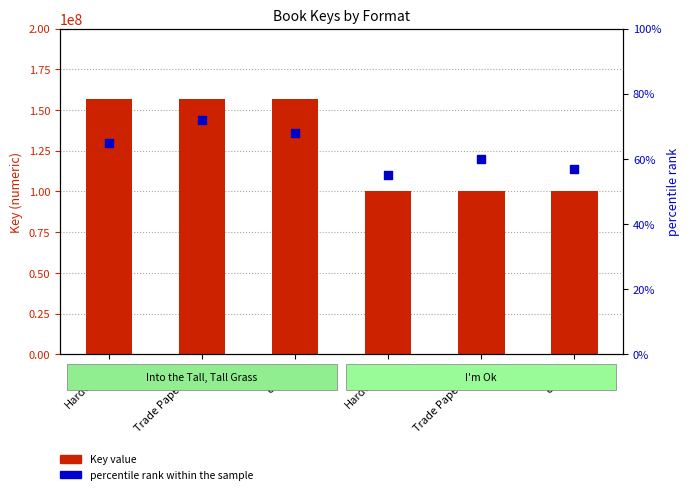

At which category is the sum across all series the highest?

Trade Paperback